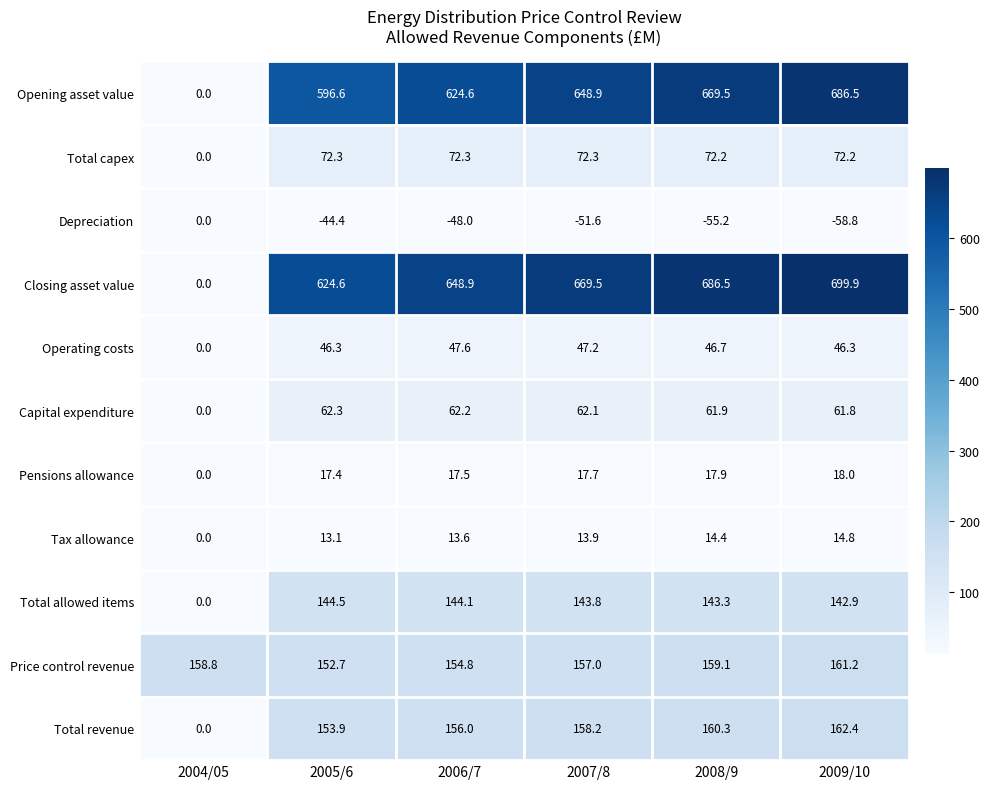

How many distinct data groups are displayed?

11